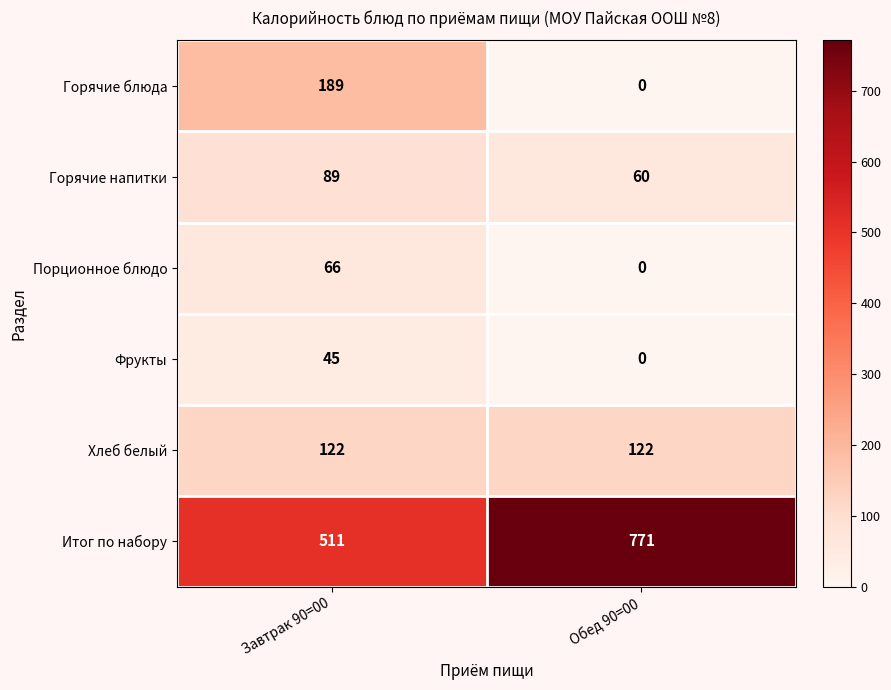

The Хлеб белый series shows 122 at Обед 90=00. True or false?

True